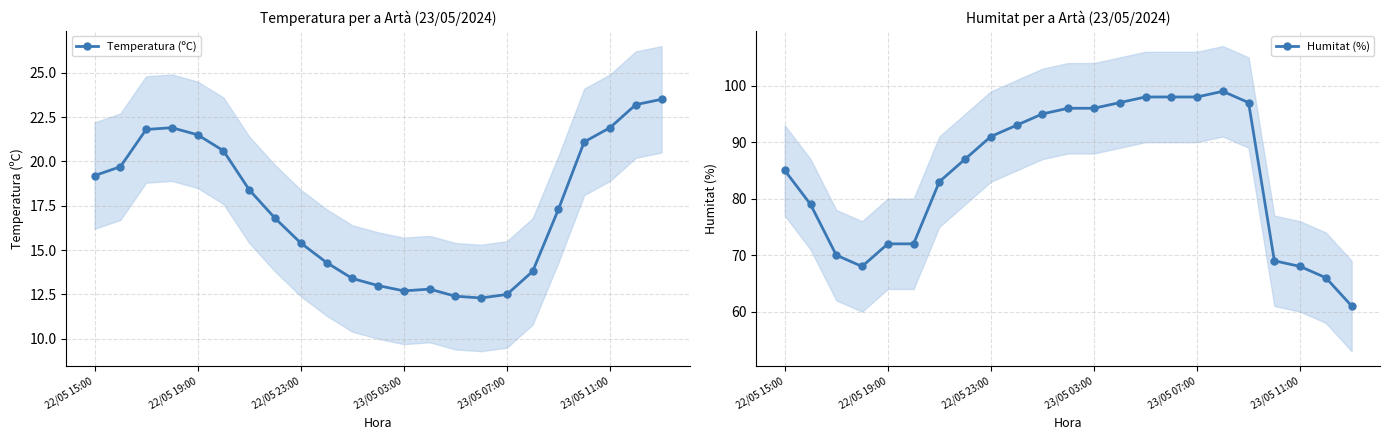

How many lines are shown in the chart?

2